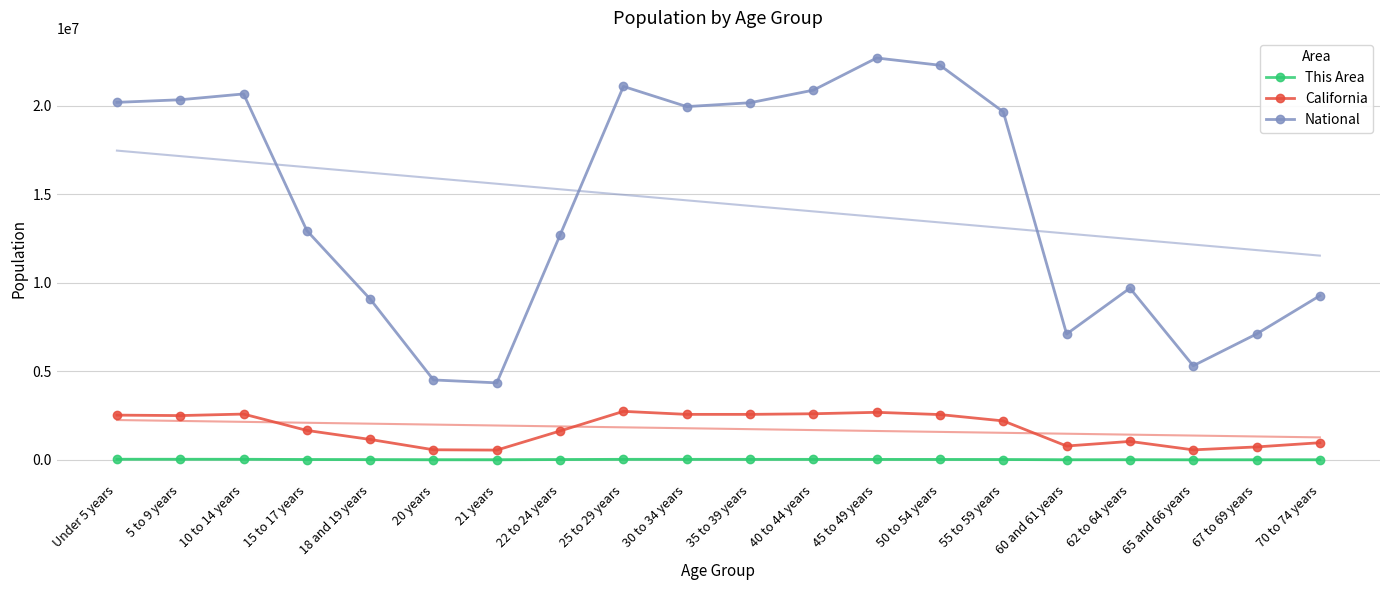

What is the label of the 8th point from the left?

22 to 24 years